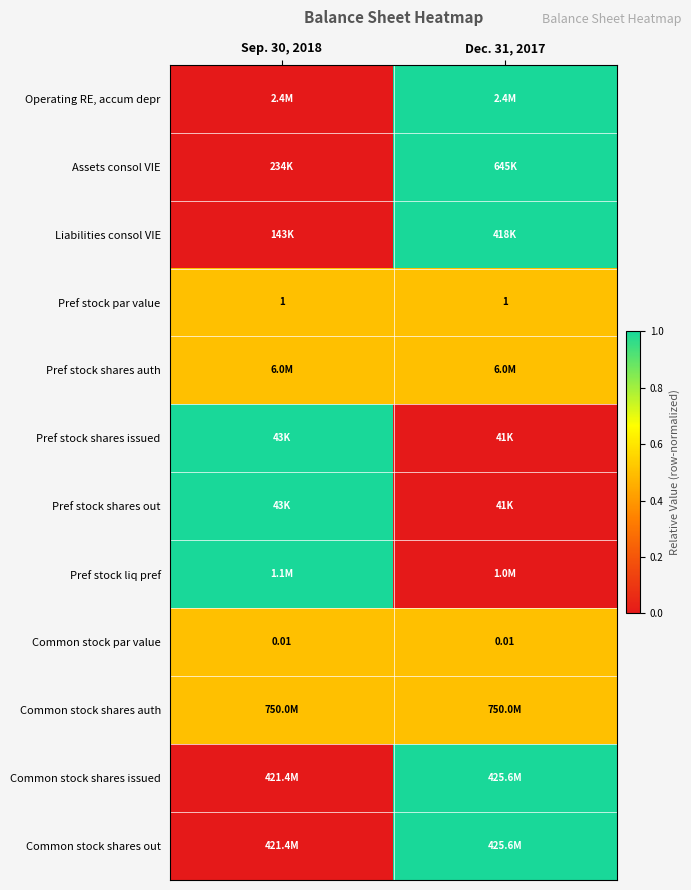

Which label corresponds to the smallest value in the chart?

Sep. 30, 2018